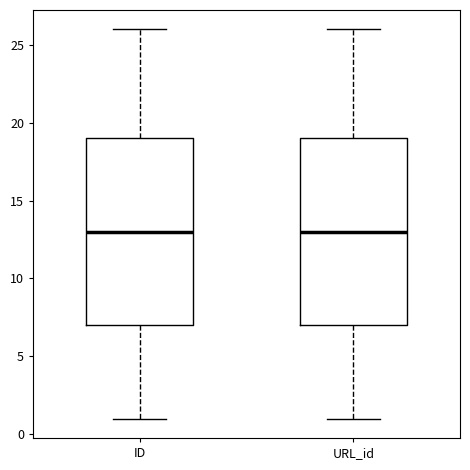

Reading left to right, read every box against the y-axis: the position of its median line, the range the box covers, and the ends of its whiskers. The values are not printed on the chart, so give them approximately, as read against the axis.

ID: median 13, box 7 to 19, whiskers 1 to 26
URL_id: median 13, box 7 to 19, whiskers 1 to 26